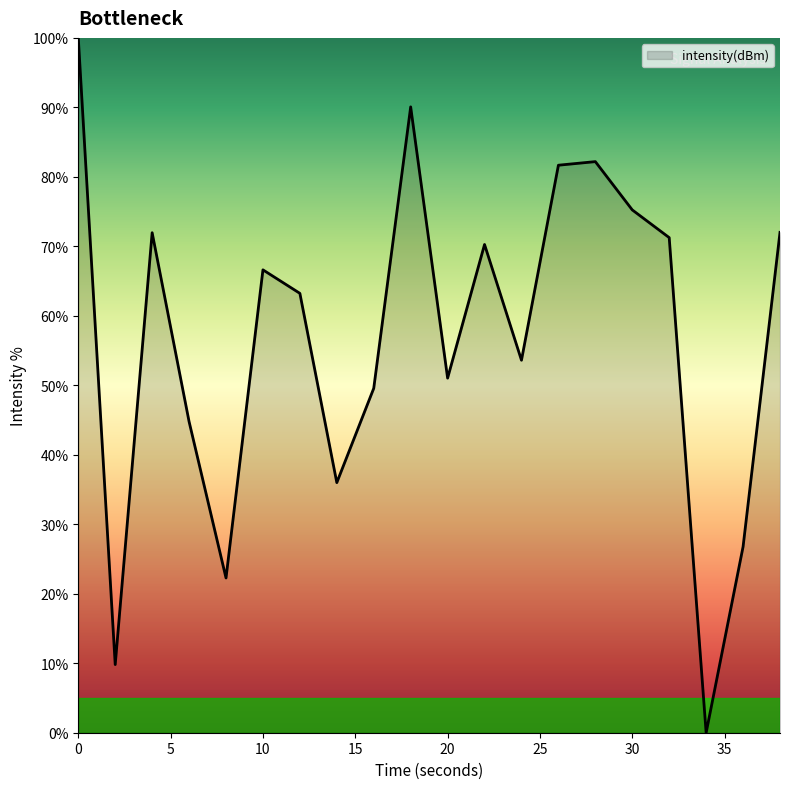

What is the maximum value shown in the chart?

100.0